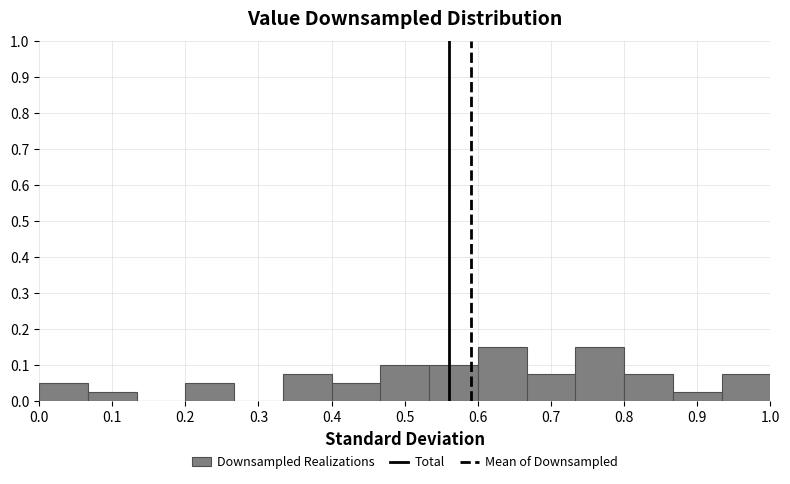

Reading left to right, list every bar in this chart as the range it spans on the x-axis followed by its height. Neither the bar edges nor the heights are printed on the chart, so give them approximately, as read against the axes.

0.00 to 0.07: 0.05
0.07 to 0.13: 0.03
0.13 to 0.20: 0
0.20 to 0.27: 0.05
0.27 to 0.33: 0
0.33 to 0.40: 0.08
0.40 to 0.47: 0.05
0.47 to 0.53: 0.10
0.53 to 0.60: 0.10
0.60 to 0.67: 0.15
0.67 to 0.73: 0.08
0.73 to 0.80: 0.15
0.80 to 0.87: 0.08
0.87 to 0.93: 0.03
0.93 to 1.00: 0.08